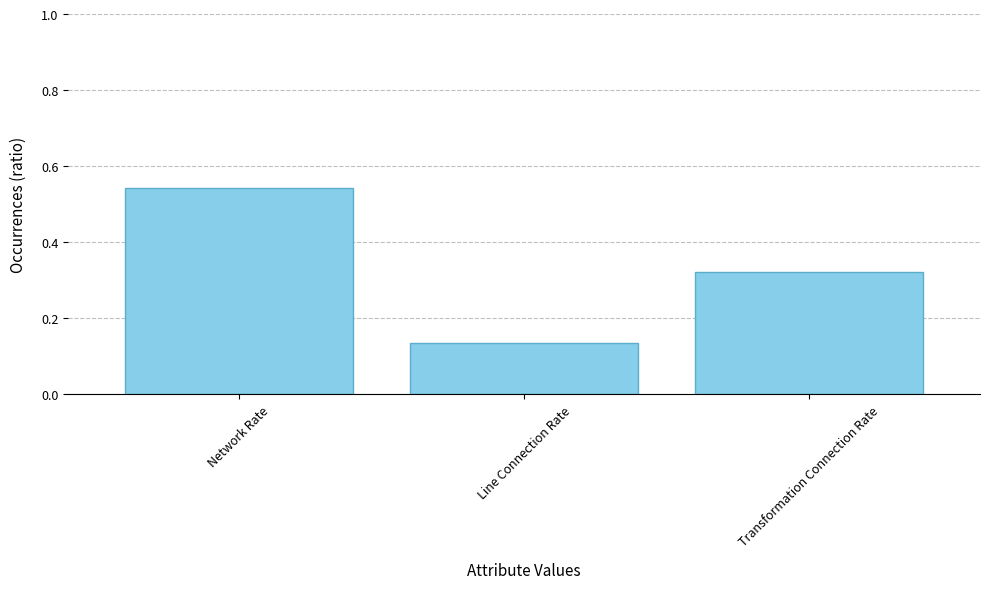

Which category has the highest value across all series?

Network Rate